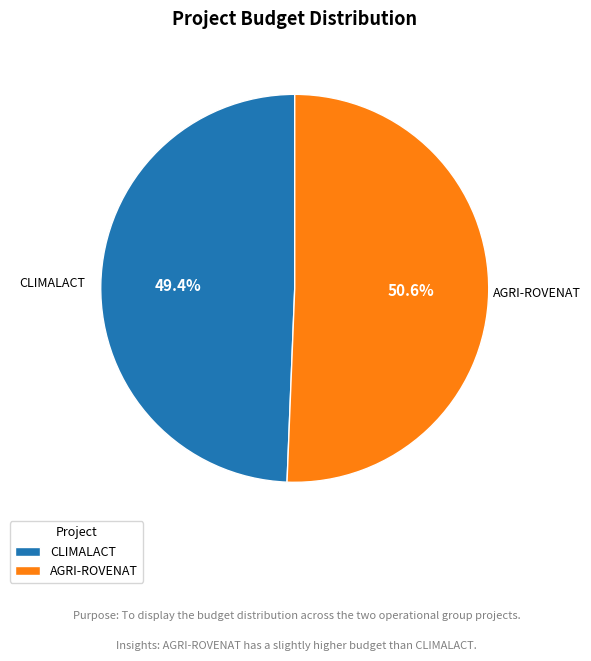

Combined, what portion of the pie is CLIMALACT and AGRI-ROVENAT?

100.0%